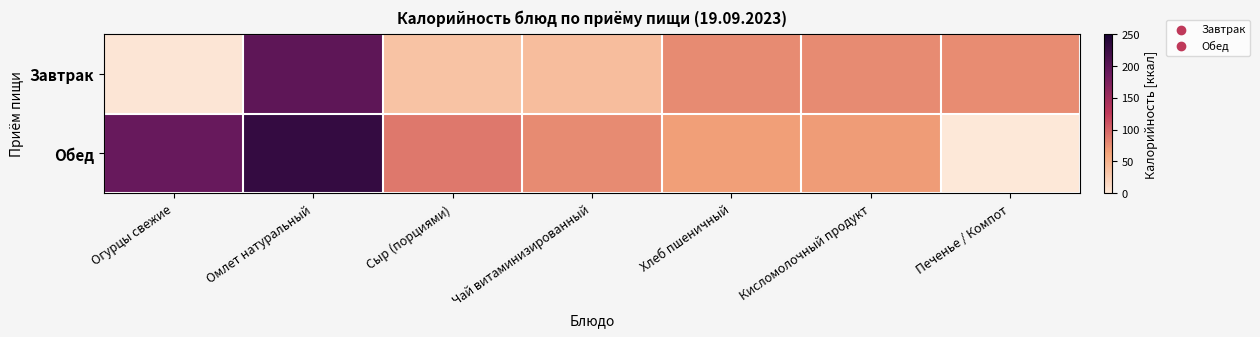

Reading right to left, what are all the values shown in this chart?

Завтрак: Печенье / Компот=76.5	Кисломолочный продукт=78.0	Хлеб пшеничный=78.0	Чай витаминизированный=39.4	Сыр (порциями)=35.0	Омлет натуральный=197.2	Огурцы свежие=2.2
Обед: Печенье / Компот=0.0	Кисломолочный продукт=68.0	Хлеб пшеничный=66.0	Чай витаминизированный=78.0	Сыр (порциями)=88.7	Омлет натуральный=228.5	Огурцы свежие=189.9